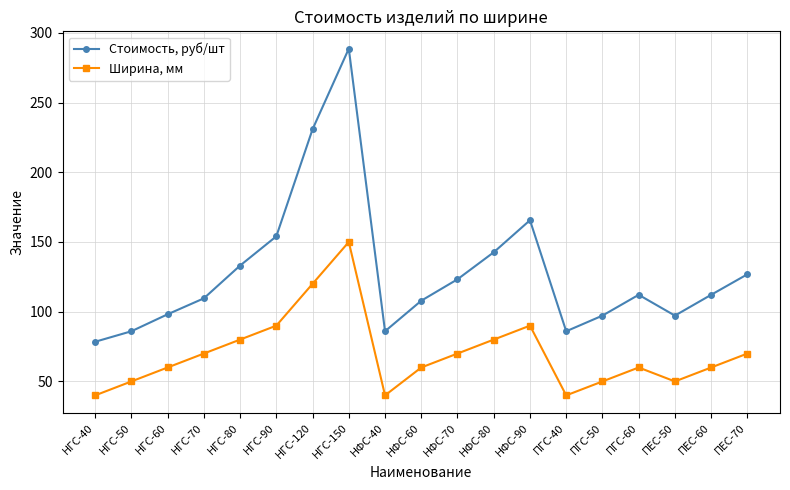

What is the sum of all Ширина, мм values?

1330.0